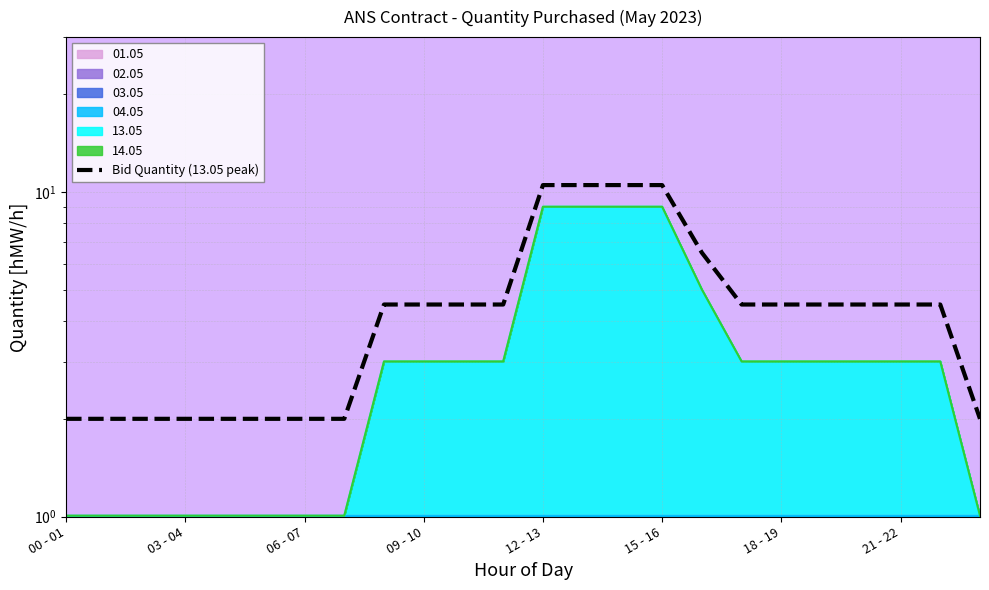

Does the chart display data point markers on the line(s)?

No